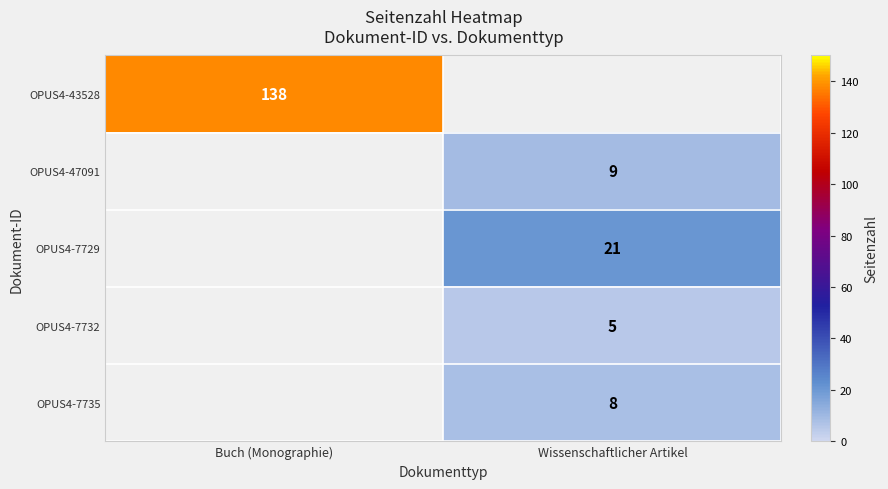

Which label corresponds to the largest value in the chart?

Buch (Monographie)